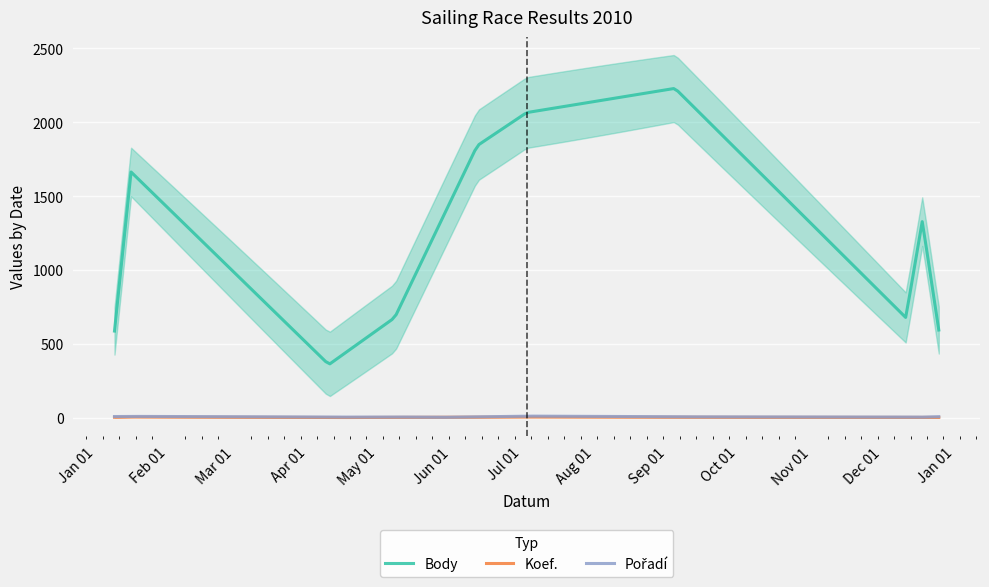

What is the difference between the maximum and second lowest values in the Body series?

1846.3